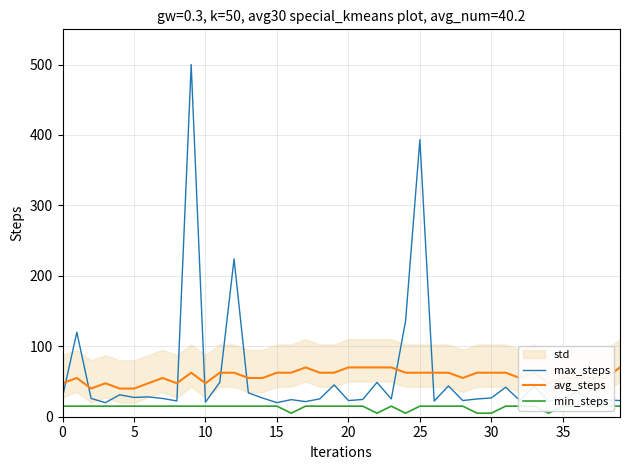

What is the lowest value of the max_steps series?

20.0